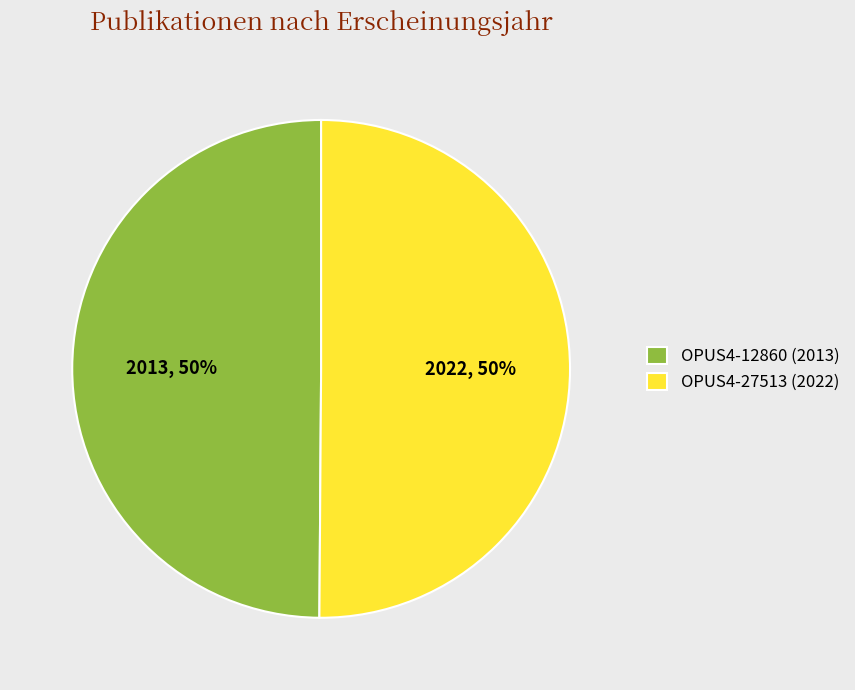

What percentage is the OPUS4-27513 (2022) slice, to the nearest percent?

50%